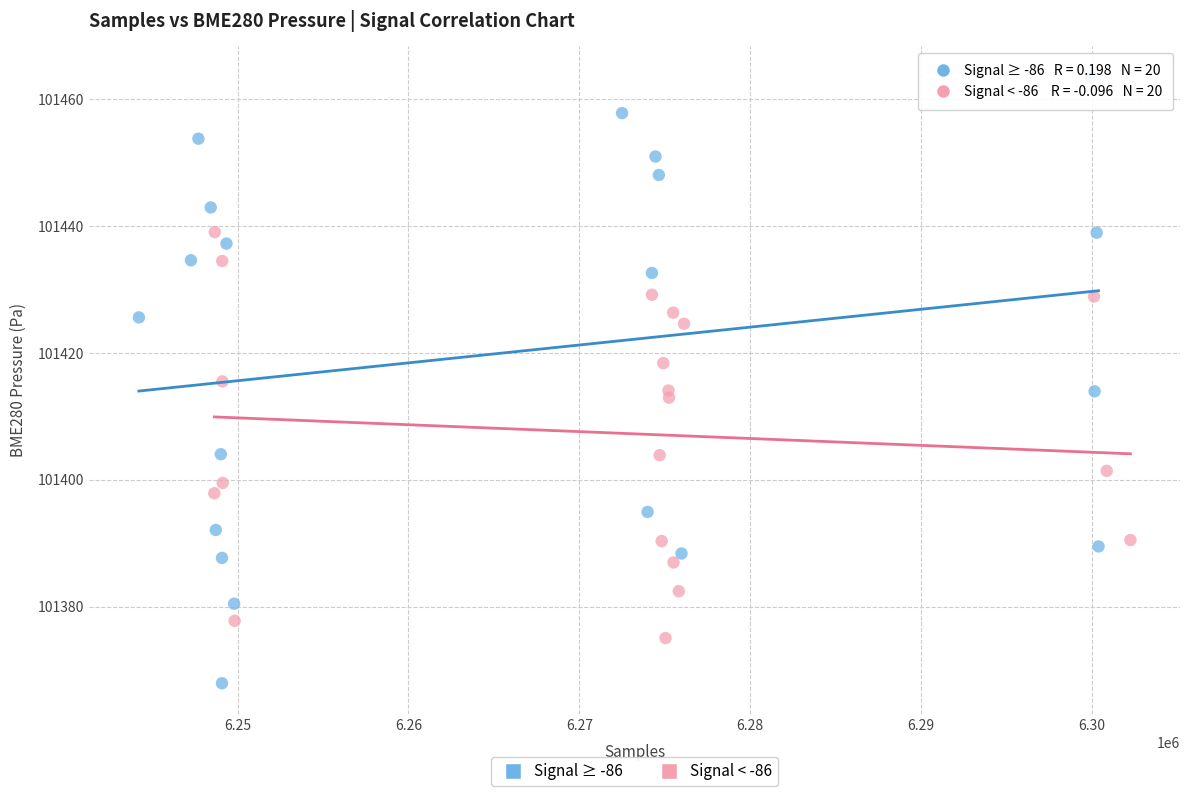

Which series reaches the minimum Y coordinate?

Signal ≥ -86